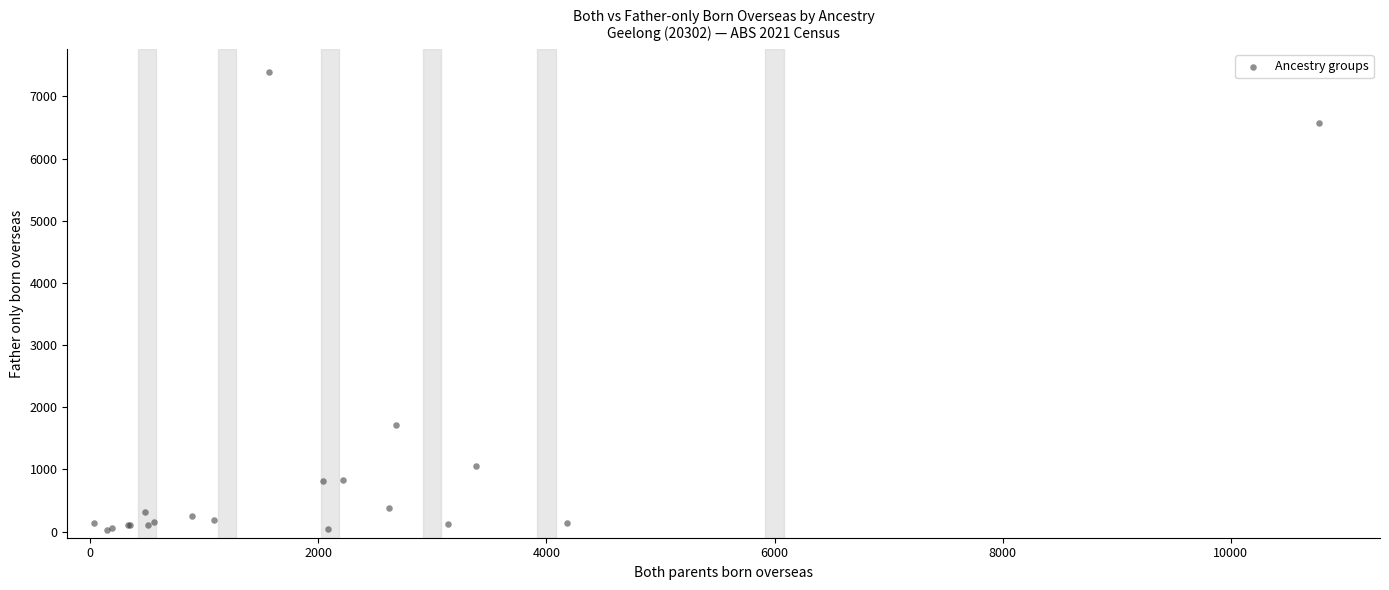

What Y value in the scatter plot is closest to 3704?

1714.8